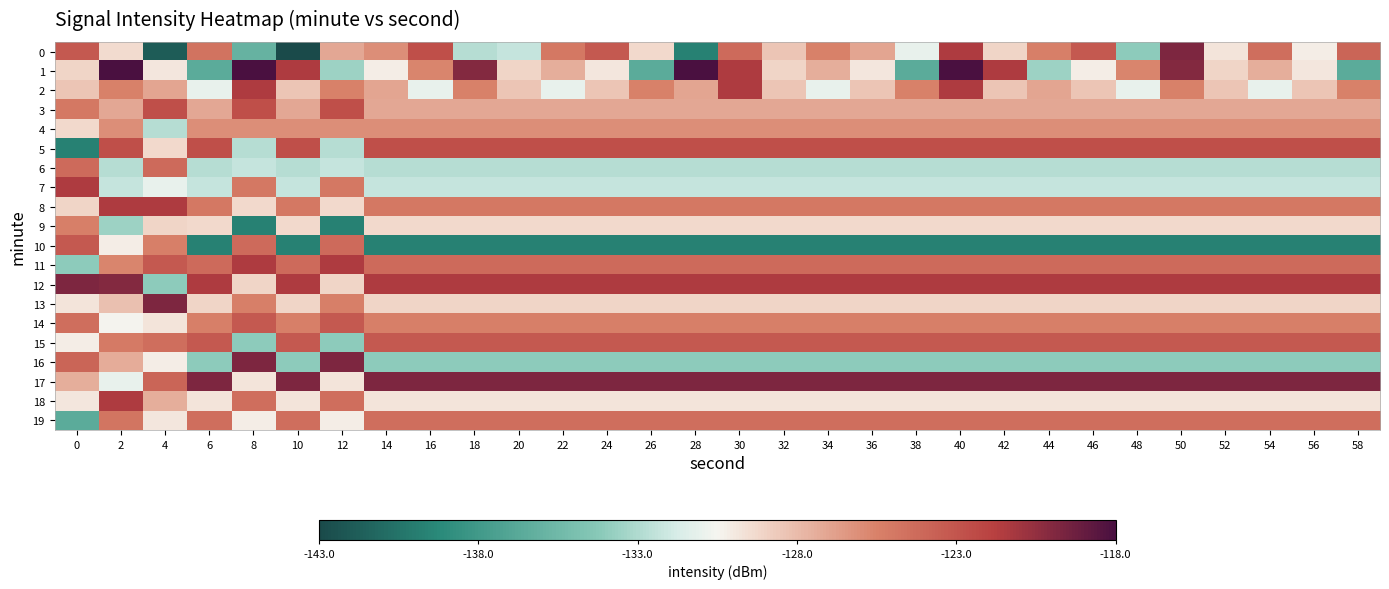

How many categories are shown in the chart?

30